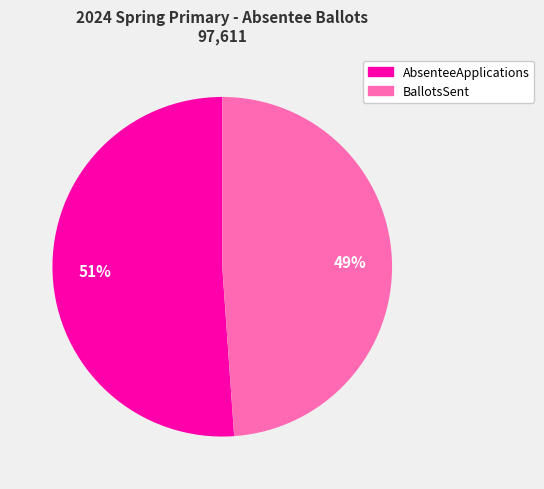

Is there any slice that represents more than half of the pie?

Yes